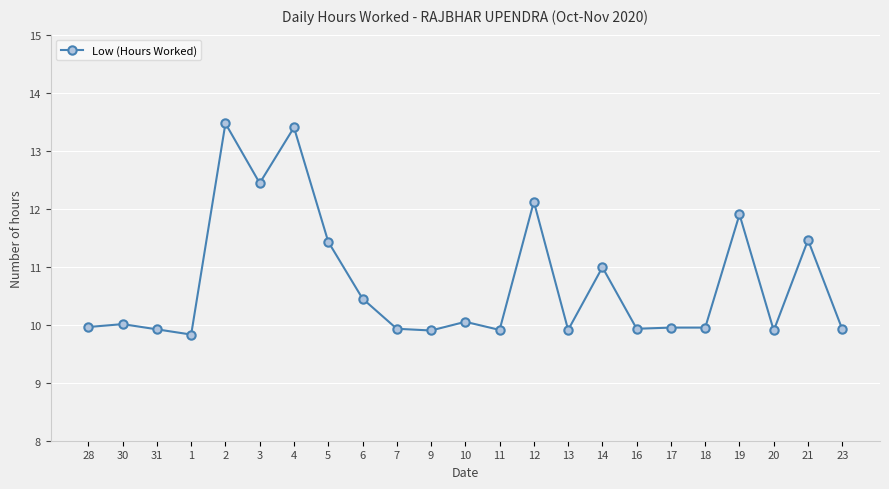

What is the label of the 23rd point from the right?

28